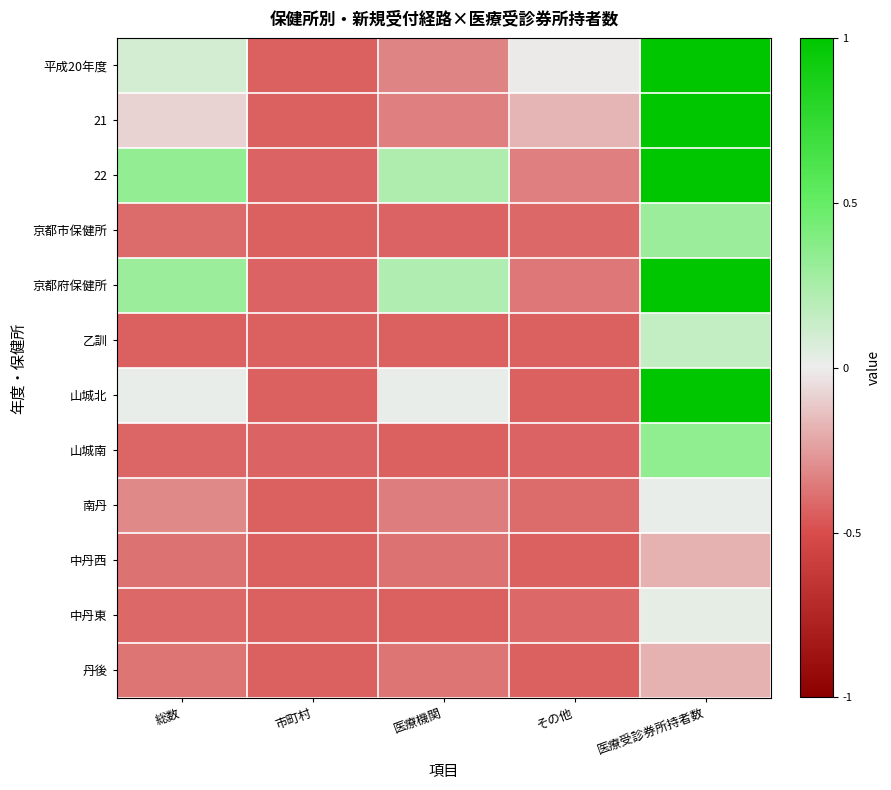

Reading left to right, list all the values displayed in this chart.

平成20年度: 総数=0.1	市町村=-0.4	医療機関=-0.3	その他=-0.0	医療受診券所持者数=1.0
21: 総数=-0.1	市町村=-0.4	医療機関=-0.3	その他=-0.2	医療受診券所持者数=1.0
22: 総数=0.3	市町村=-0.4	医療機関=0.2	その他=-0.3	医療受診券所持者数=1.0
京都市保健所: 総数=-0.4	市町村=-0.4	医療機関=-0.4	その他=-0.4	医療受診券所持者数=0.3
京都府保健所: 総数=0.3	市町村=-0.4	医療機関=0.2	その他=-0.4	医療受診券所持者数=1.0
乙訓: 総数=-0.4	市町村=-0.4	医療機関=-0.4	その他=-0.4	医療受診券所持者数=0.2
山城北: 総数=0.0	市町村=-0.4	医療機関=0.0	その他=-0.4	医療受診券所持者数=1.0
山城南: 総数=-0.4	市町村=-0.4	医療機関=-0.4	その他=-0.4	医療受診券所持者数=0.3
南丹: 総数=-0.3	市町村=-0.4	医療機関=-0.3	その他=-0.4	医療受診券所持者数=0.0
中丹西: 総数=-0.4	市町村=-0.4	医療機関=-0.4	その他=-0.4	医療受診券所持者数=-0.2
中丹東: 総数=-0.4	市町村=-0.4	医療機関=-0.4	その他=-0.4	医療受診券所持者数=0.0
丹後: 総数=-0.4	市町村=-0.4	医療機関=-0.4	その他=-0.4	医療受診券所持者数=-0.2